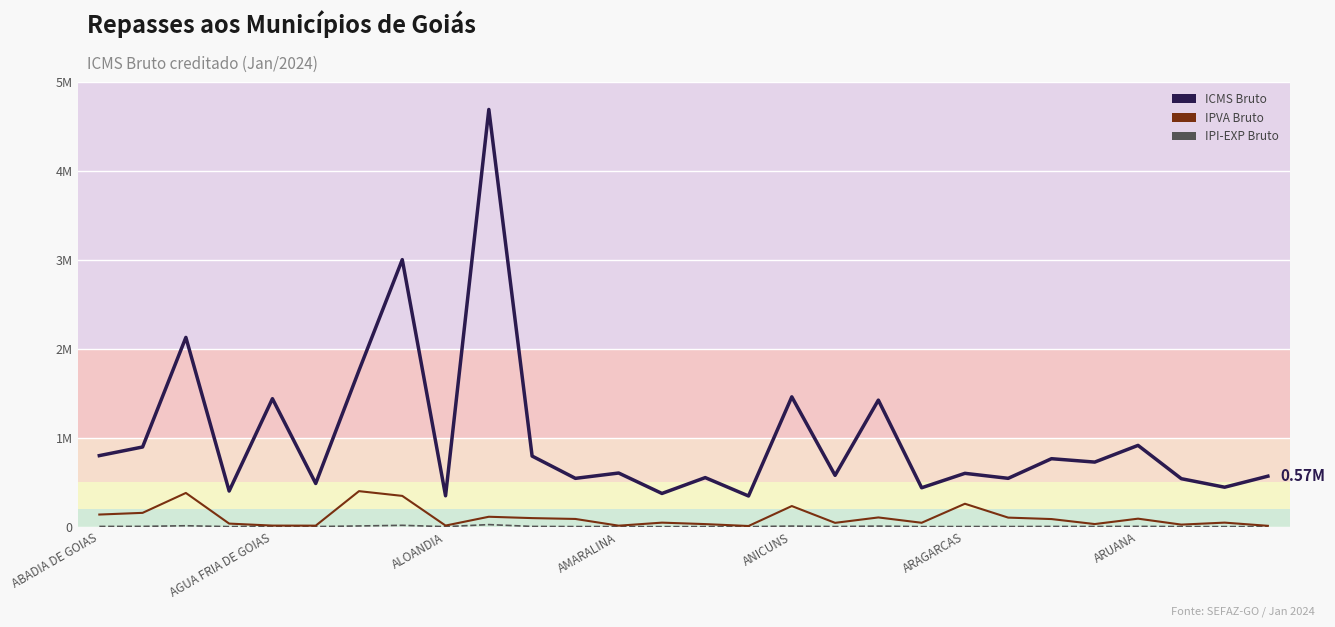

Is the value of IPVA Bruto at 19 greater than the value of ICMS Bruto at 11?

No